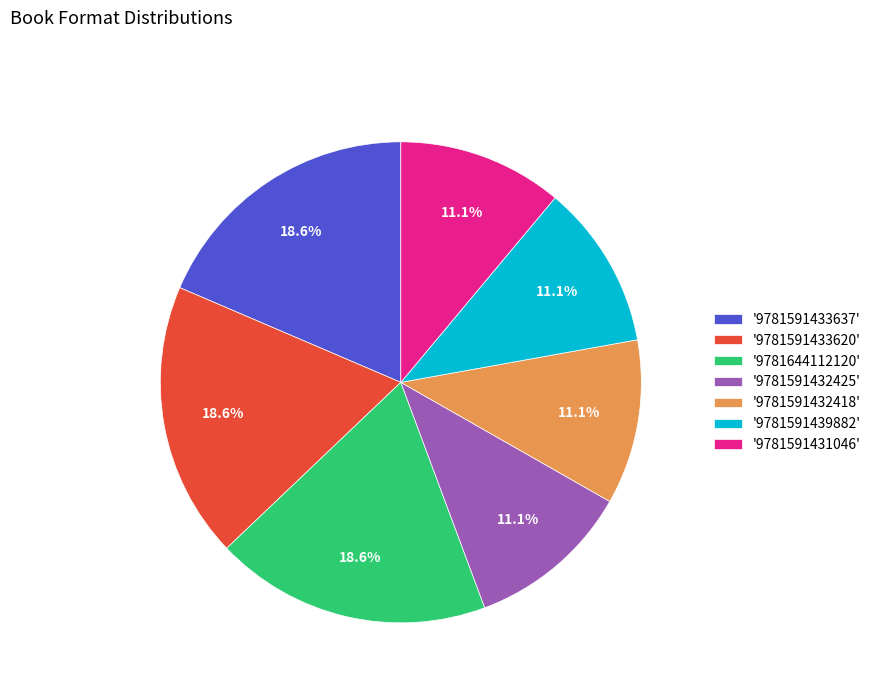

To the nearest percent, what is the difference between the largest and smallest slice percentages?

7%